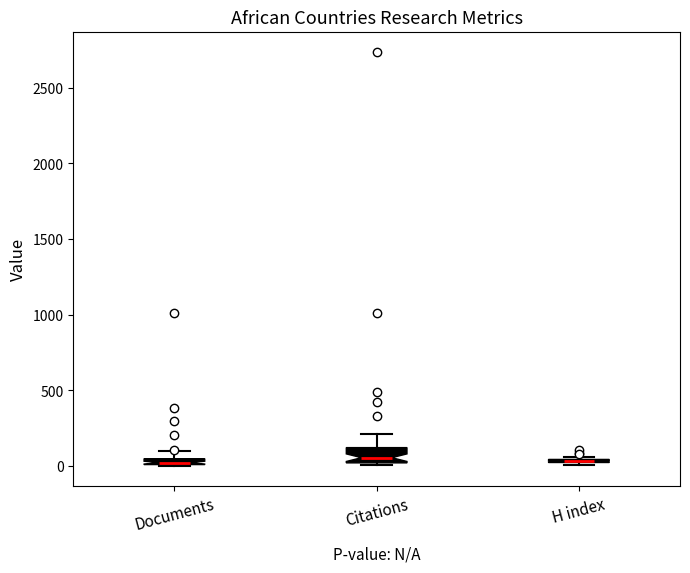

Where is the upper edge of the box for Documents on the y-axis? The values are not printed on the chart, so give them approximately, as read against the axis.

50